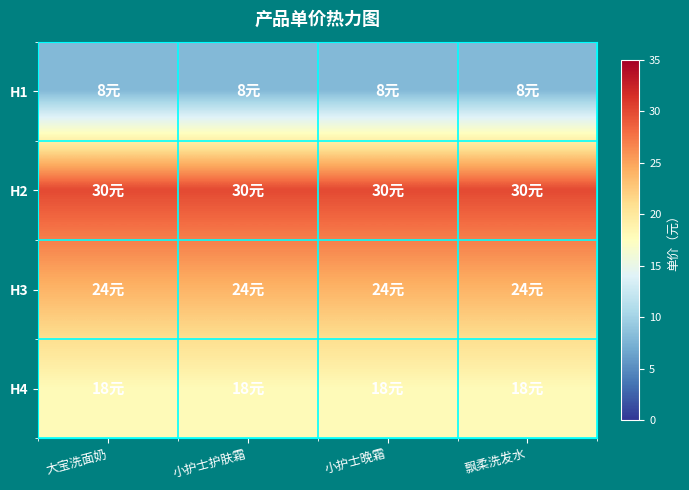

Reading left to right, extract all data points from this chart.

H1: 大宝洗面奶=8	小护士护肤霜=8	小护士晚霜=8	飘柔洗发水=8
H2: 大宝洗面奶=30	小护士护肤霜=30	小护士晚霜=30	飘柔洗发水=30
H3: 大宝洗面奶=24	小护士护肤霜=24	小护士晚霜=24	飘柔洗发水=24
H4: 大宝洗面奶=18	小护士护肤霜=18	小护士晚霜=18	飘柔洗发水=18